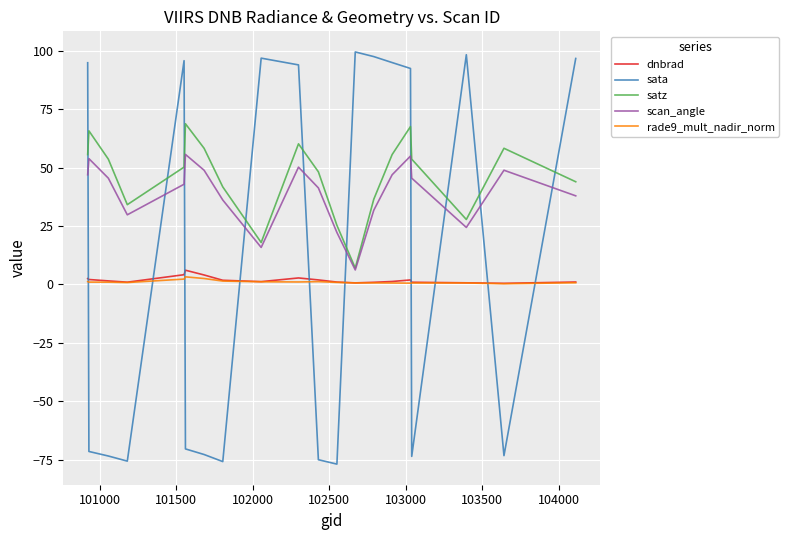

True or false: satz and dnbrad cross at least once.

False